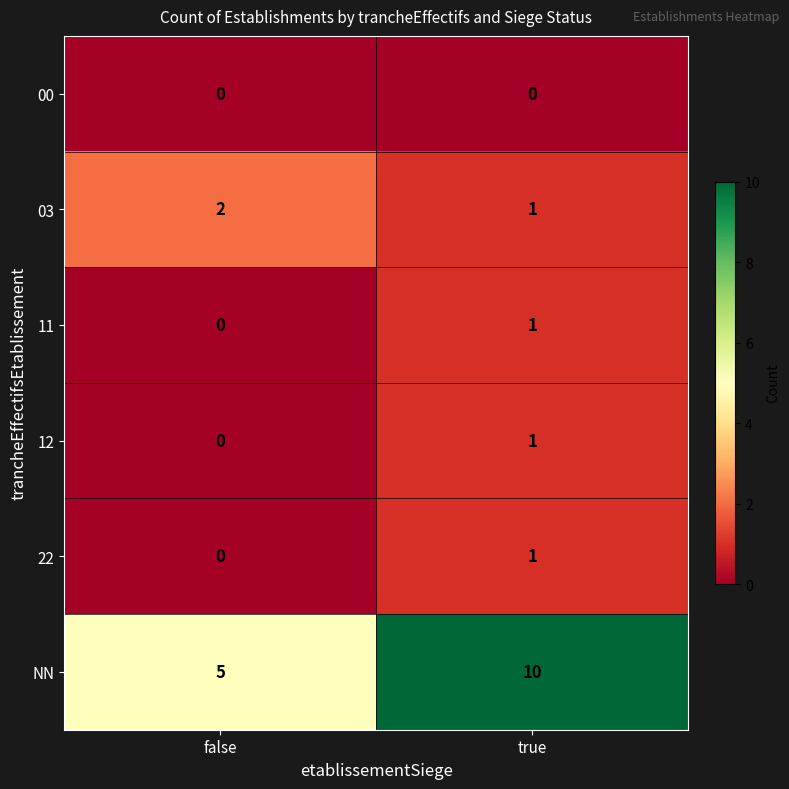

Where is 12 nearest to the value 0?

false